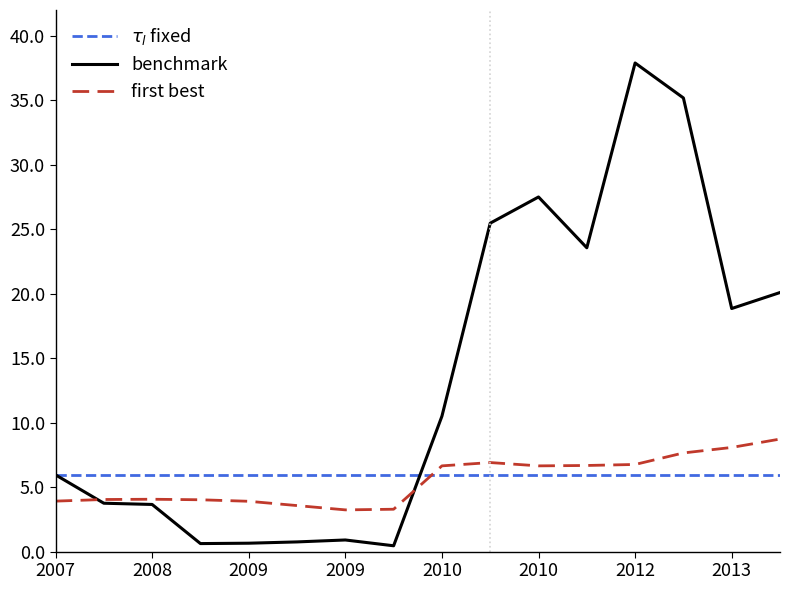

List the series in order of their peak value, highest first.

benchmark, first best, $\tau_l$ fixed